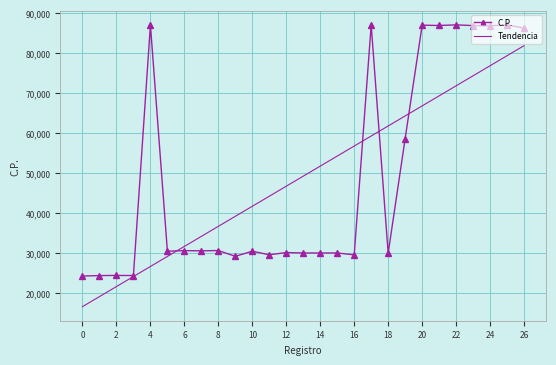

After their last crossing, which series has the higher values: C.P. or Tendencia?

C.P.